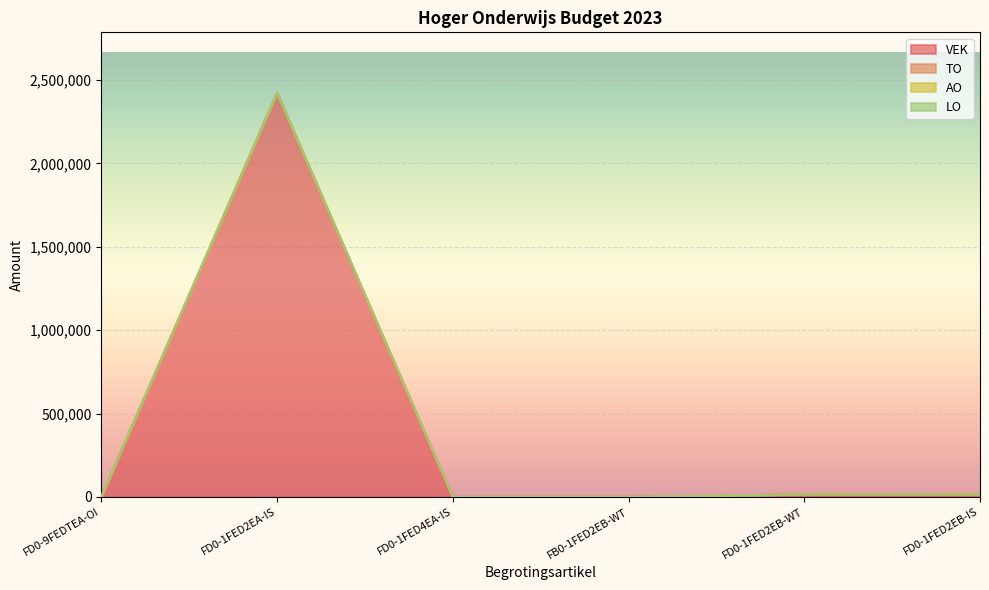

True or false: AO and VEK intersect in this chart.

False